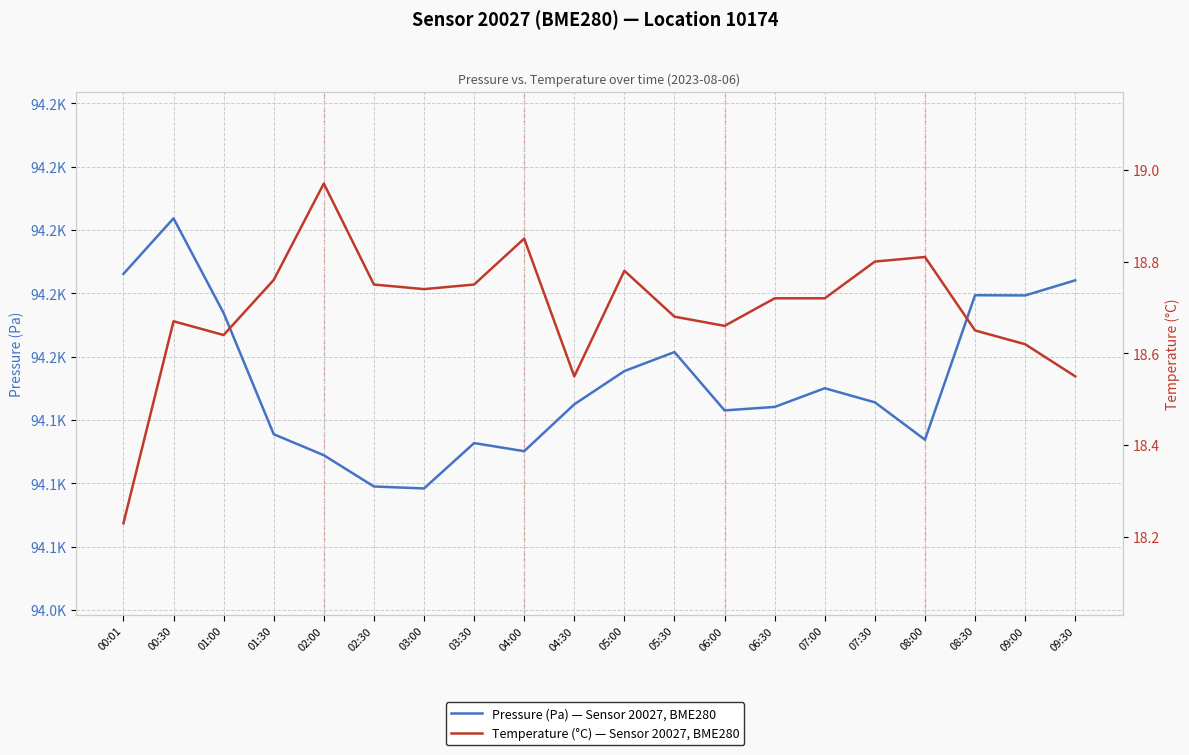

True or false: Pressure (Pa) and Temperature (°C) cross at least once.

False